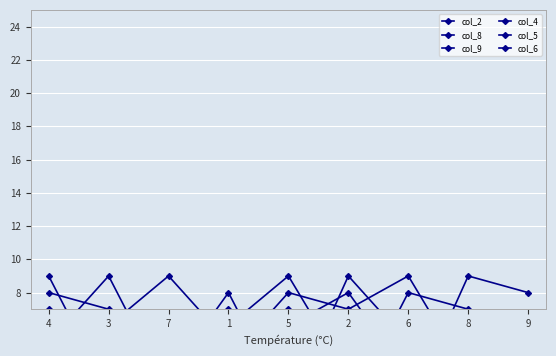

Between which two adjacent categories do col_5 and col_2 first intersect?

4 and 3